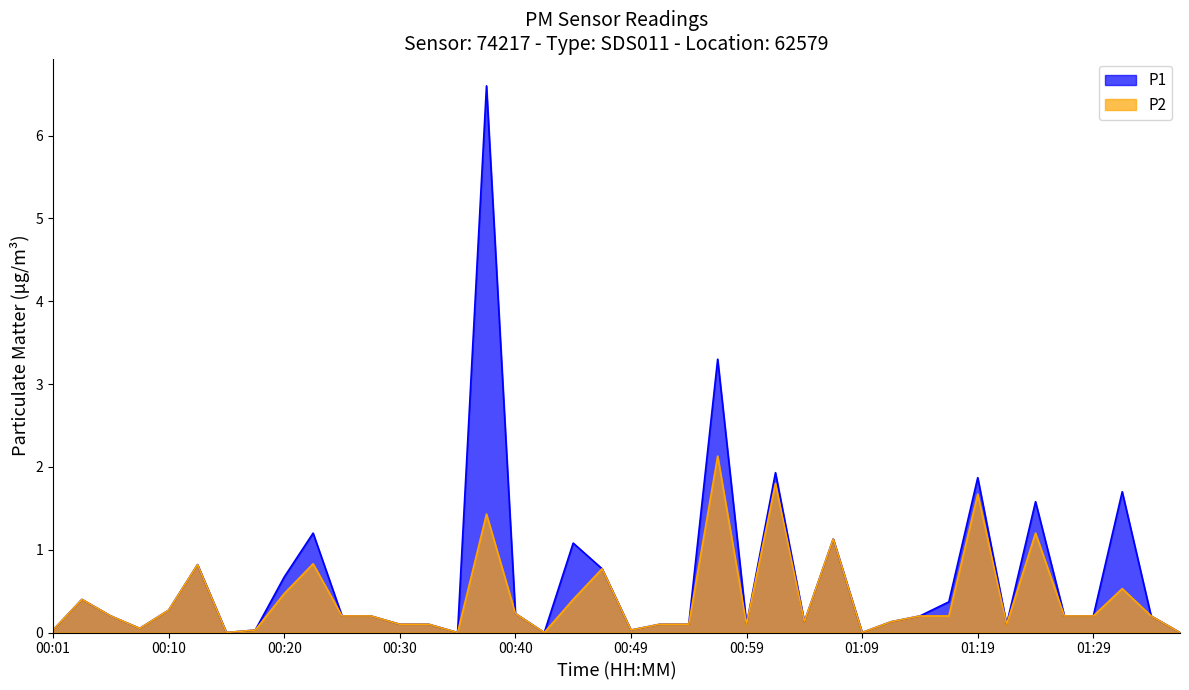

Which series has the largest range (max minus min)?

P1